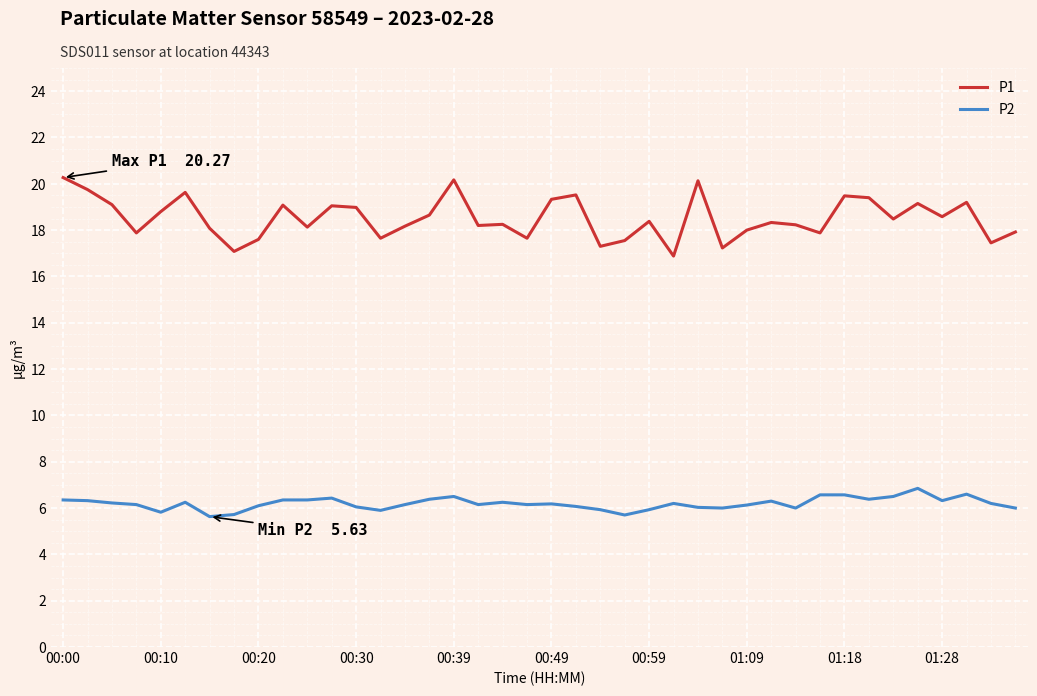

What are all the series names shown in the legend?

P1, P2